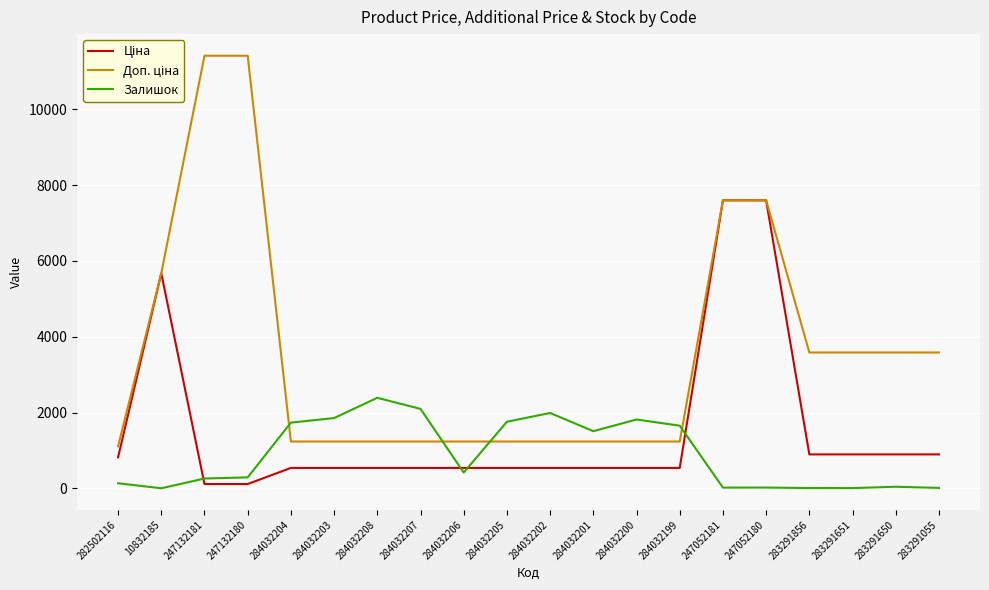

What position from the right is 10832185?

19